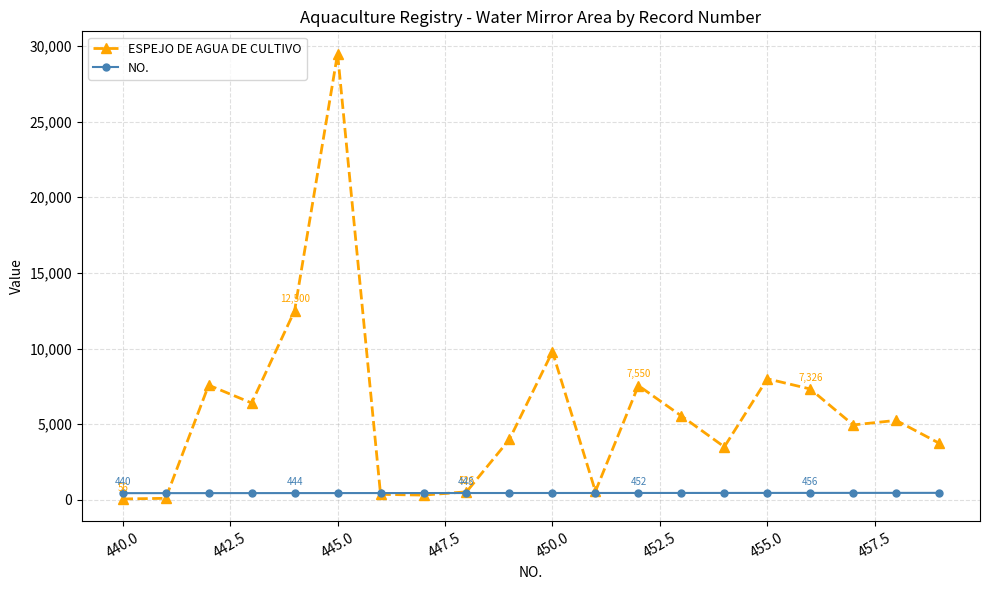

At how many categories does at least one series exceed 1639?

14